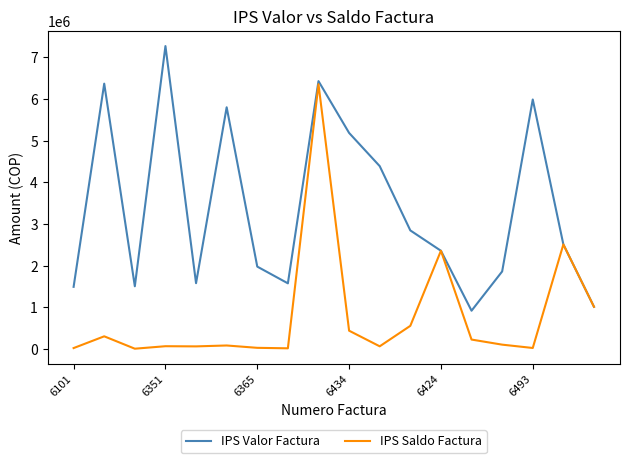

True or false: IPS Valor Factura has more than 2 points higher than both neighbors.

True